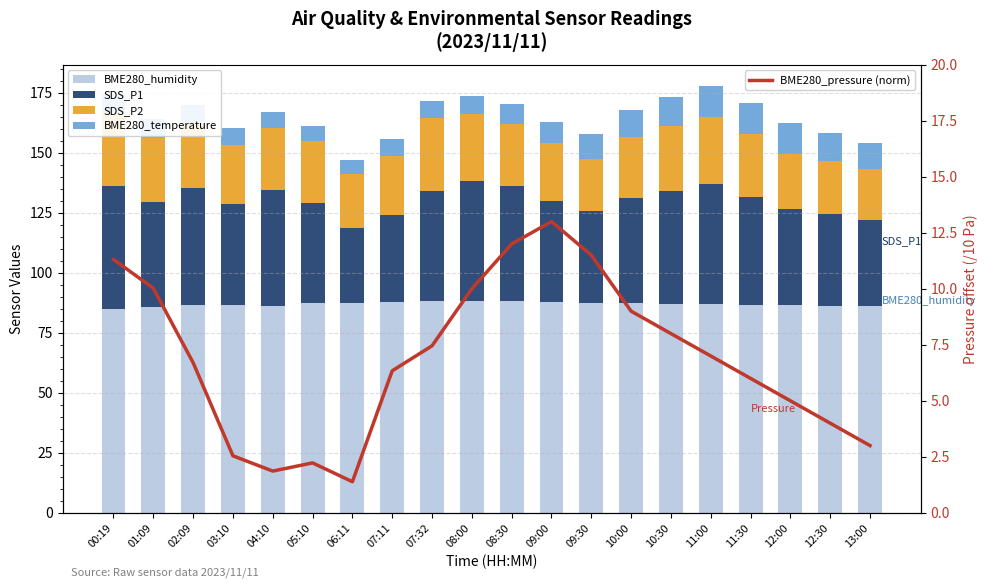

What position from the left is 12:00?

18